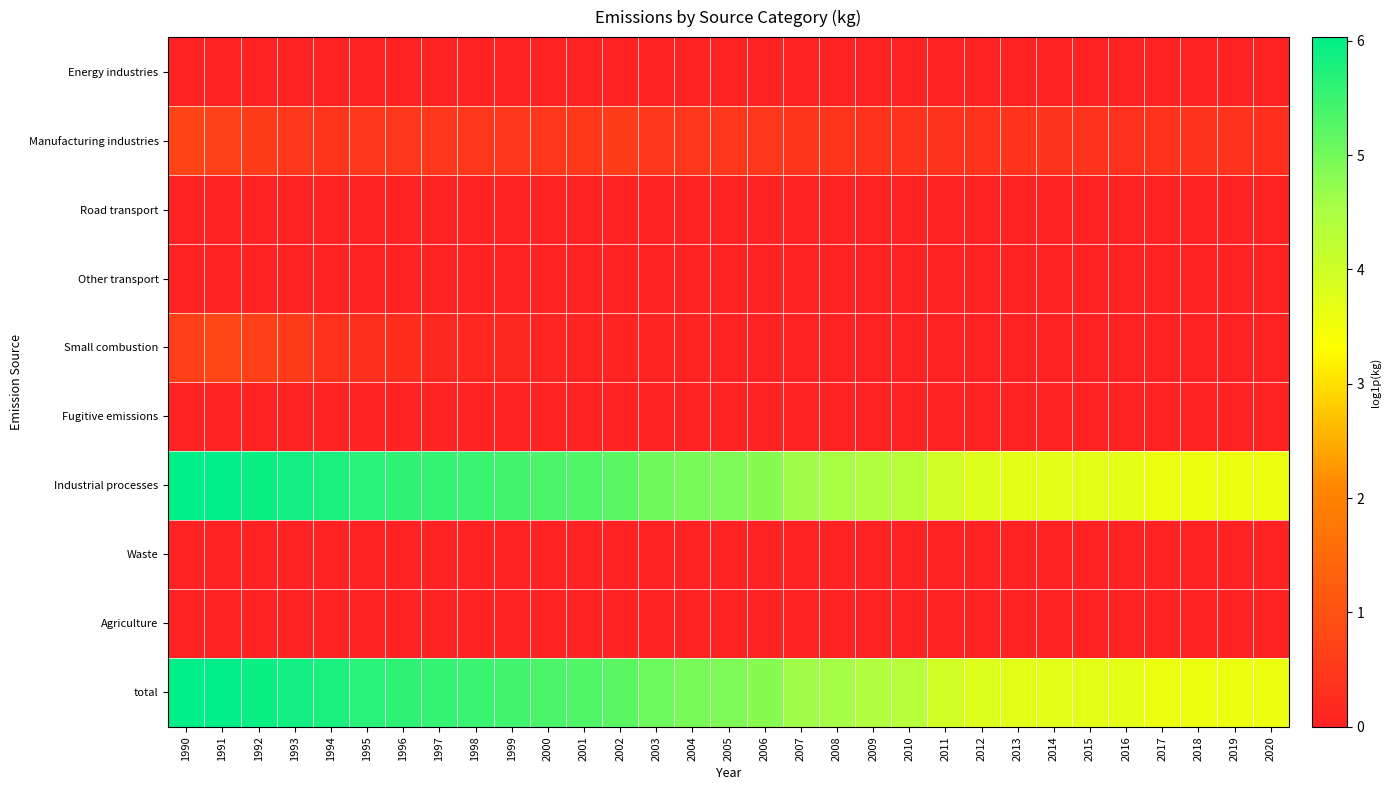

Between 1996 and 2020, which is larger?

2020